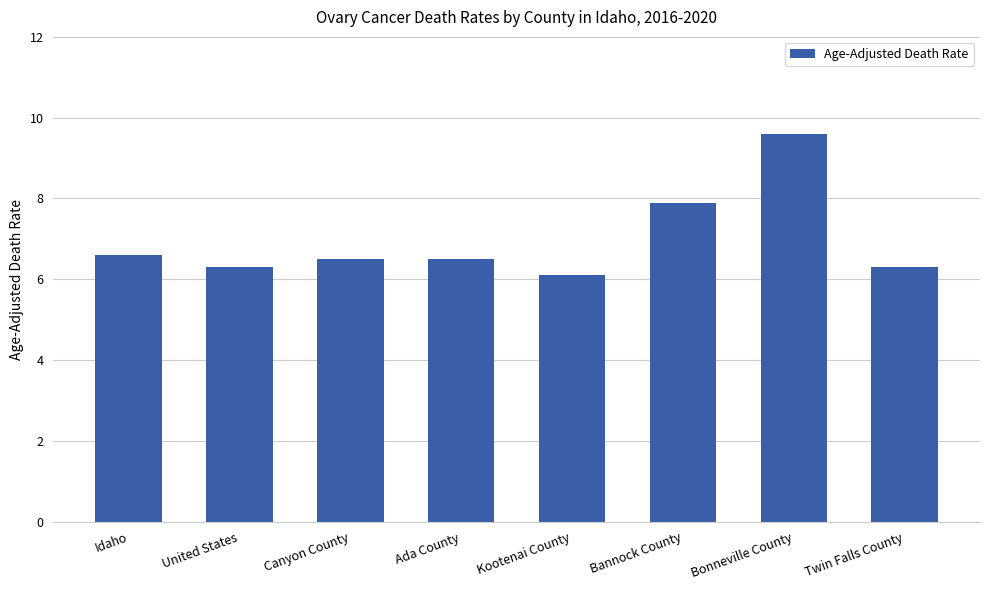

What is the label of the 4th bar from the left?

Ada County